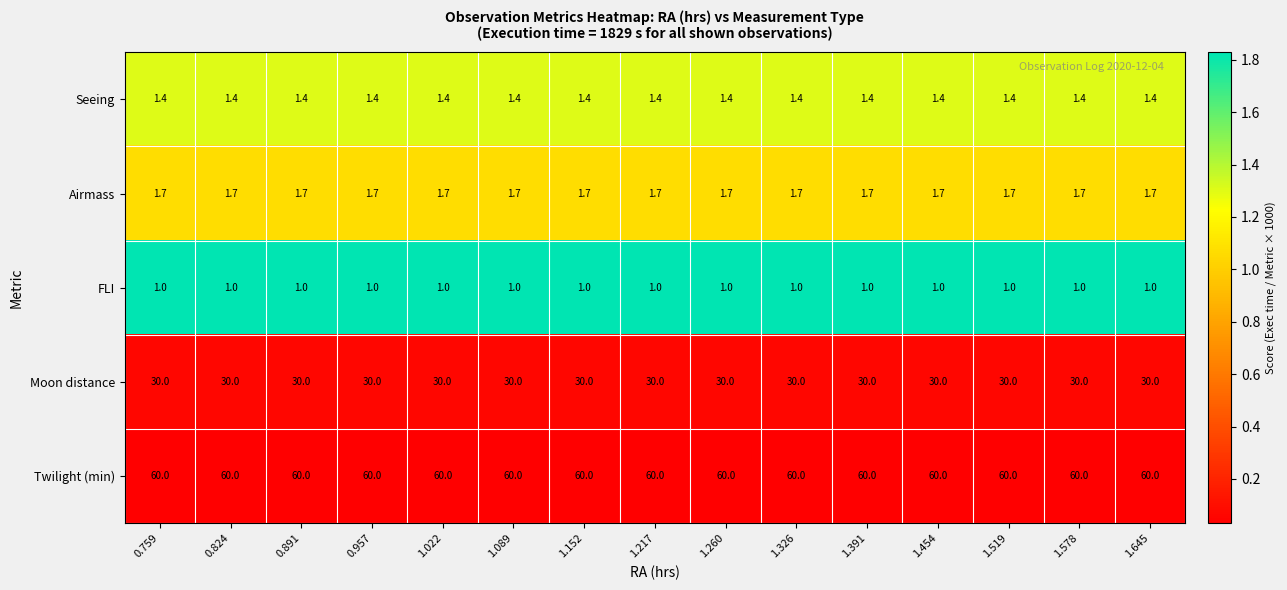

The value of Twilight (min) at 1.260 is 84.6. True or false?

False